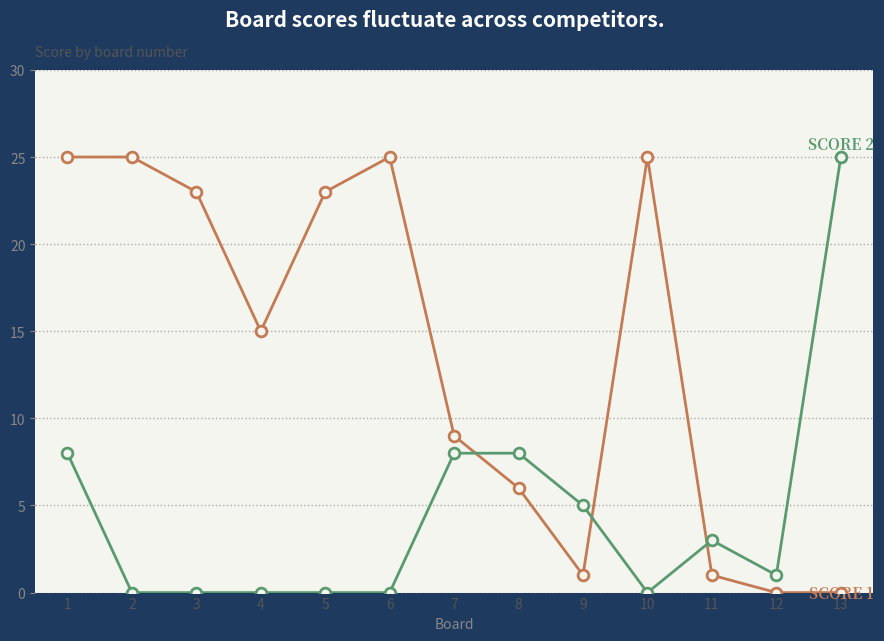

At which category is the sum across all series the highest?

1